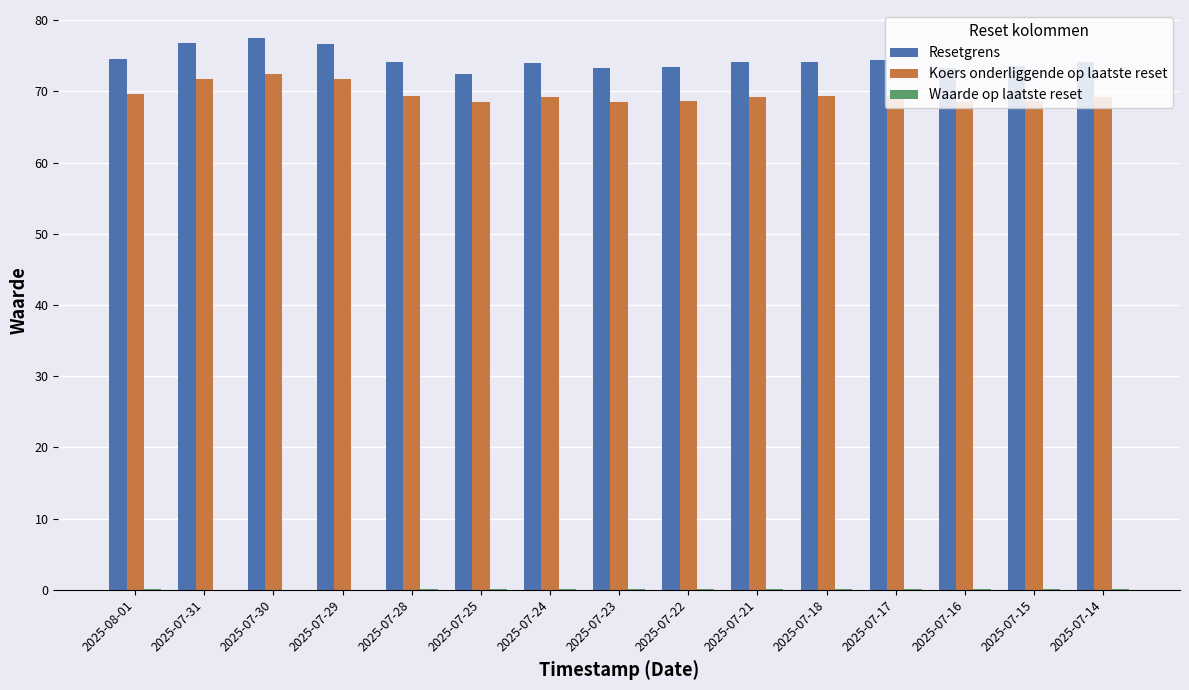

Which label corresponds to the largest value in the chart?

2025-07-30